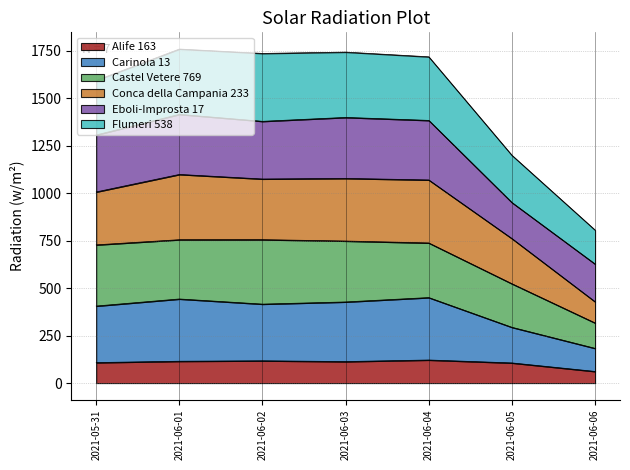

What are all the series names shown in the legend?

Alife 163, Carinola 13, Castel Vetere 769, Conca della Campania 233, Eboli-Improsta 17, Flumeri 538